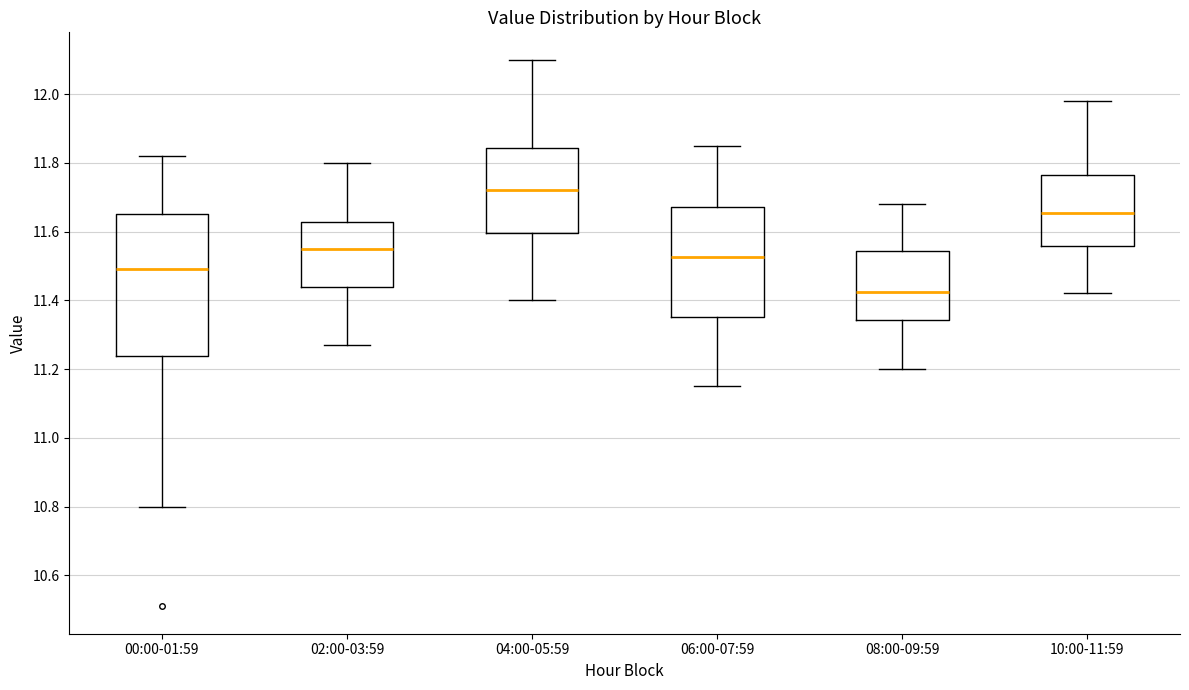

Where does the upper whisker of the box for 06:00-07:59 end on the y-axis? The values are not printed on the chart, so give them approximately, as read against the axis.

11.86